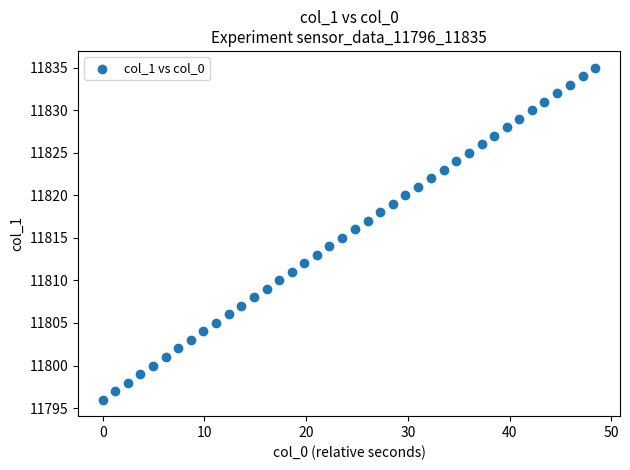

What is the range of Y values (max minus min)?

39